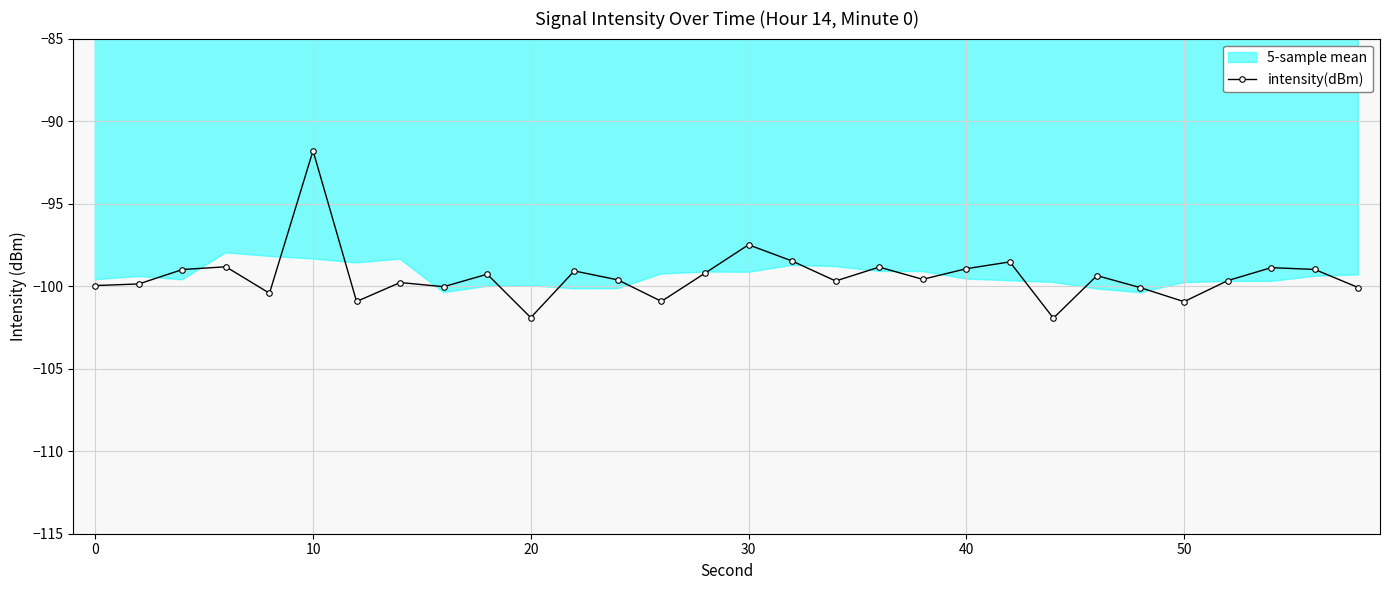

True or false: intensity(dBm) has more than 0 points higher than both neighbors.

True